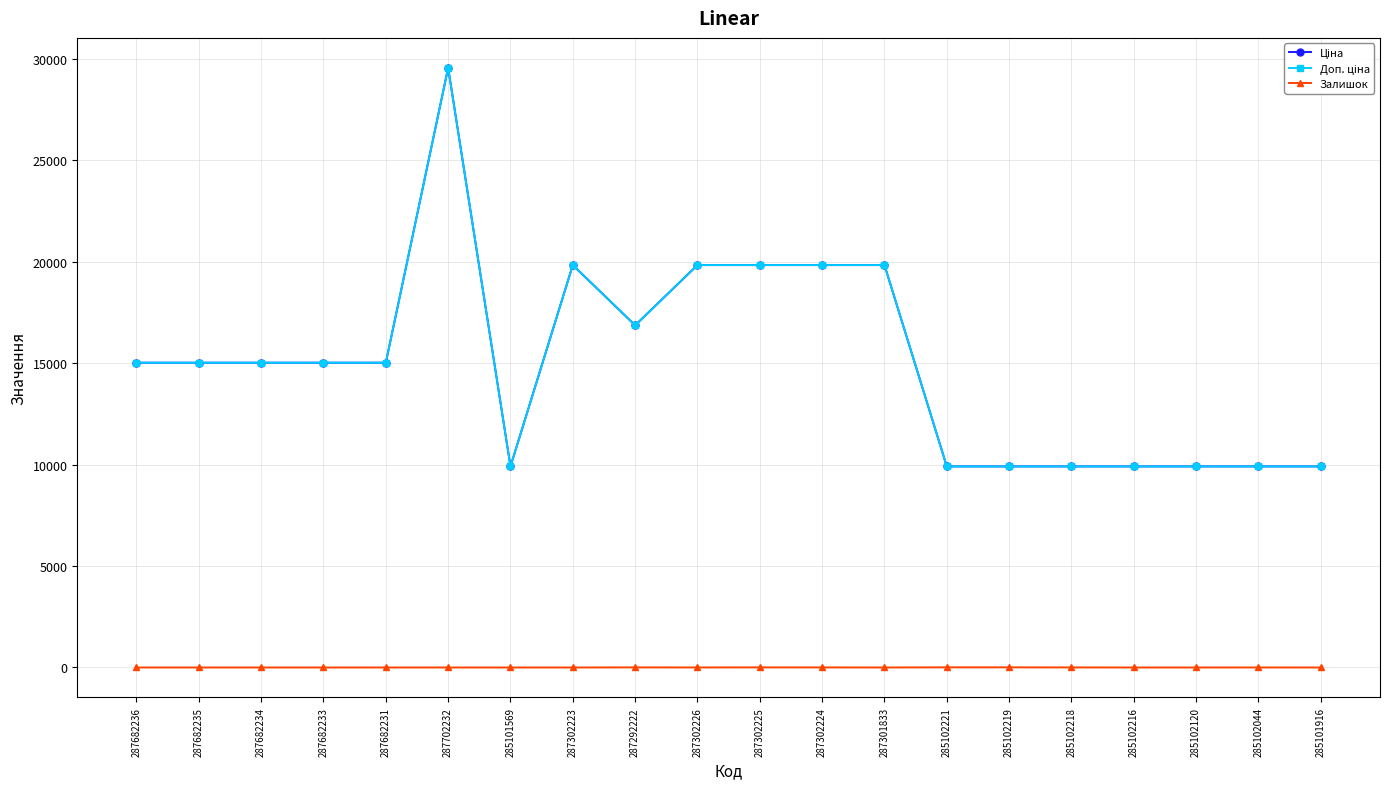

Does the chart have visible grid lines?

Yes